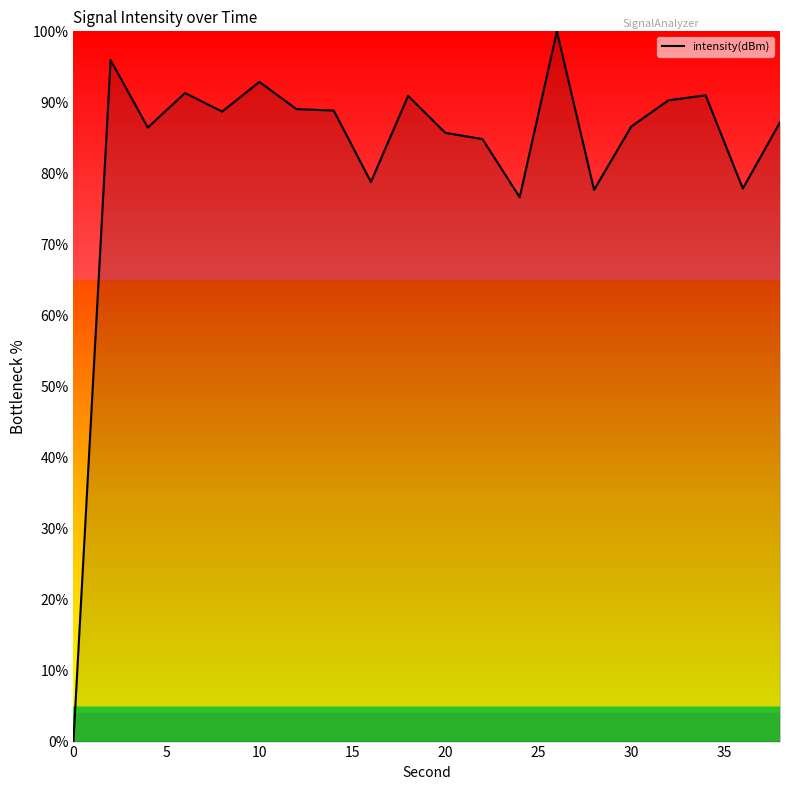

What is the average value?

83.0